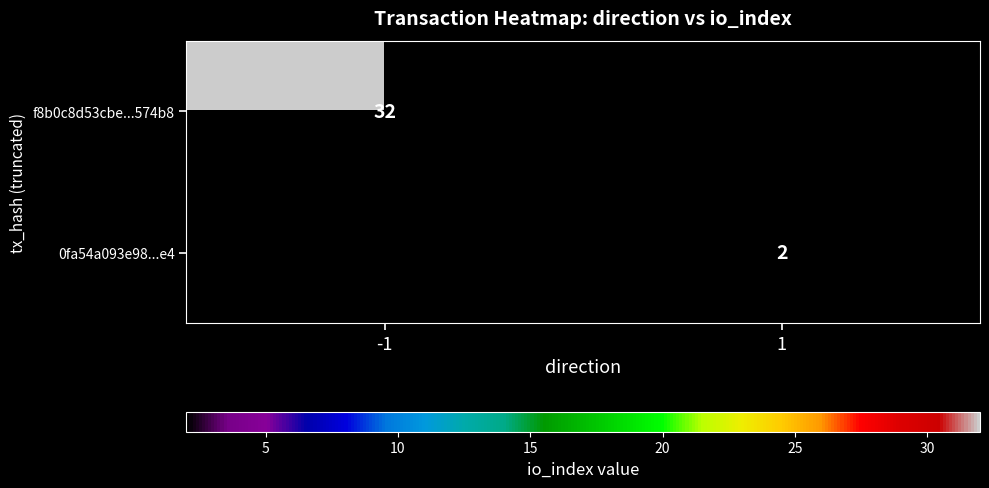

What is the smallest value displayed?

2.0